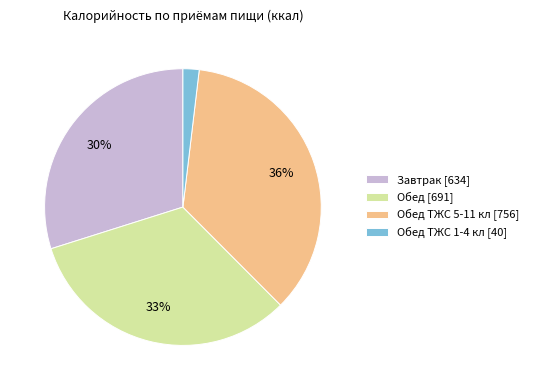

To the nearest percent, what portion does Обед [691] represent?

33%